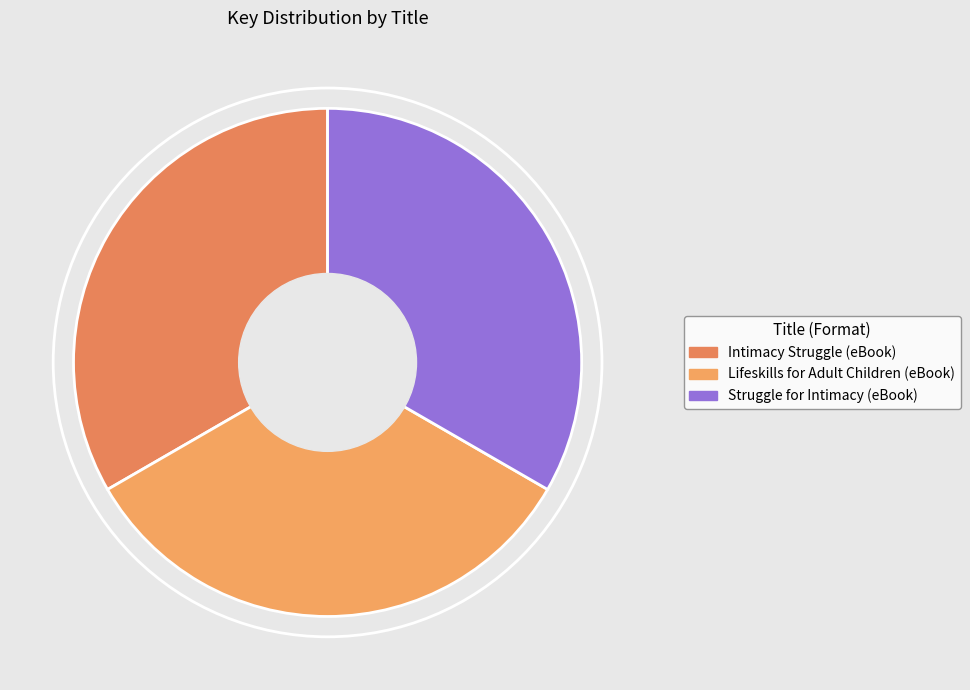

What is the smallest slice in the pie chart?

Lifeskills for Adult Children (eBook)